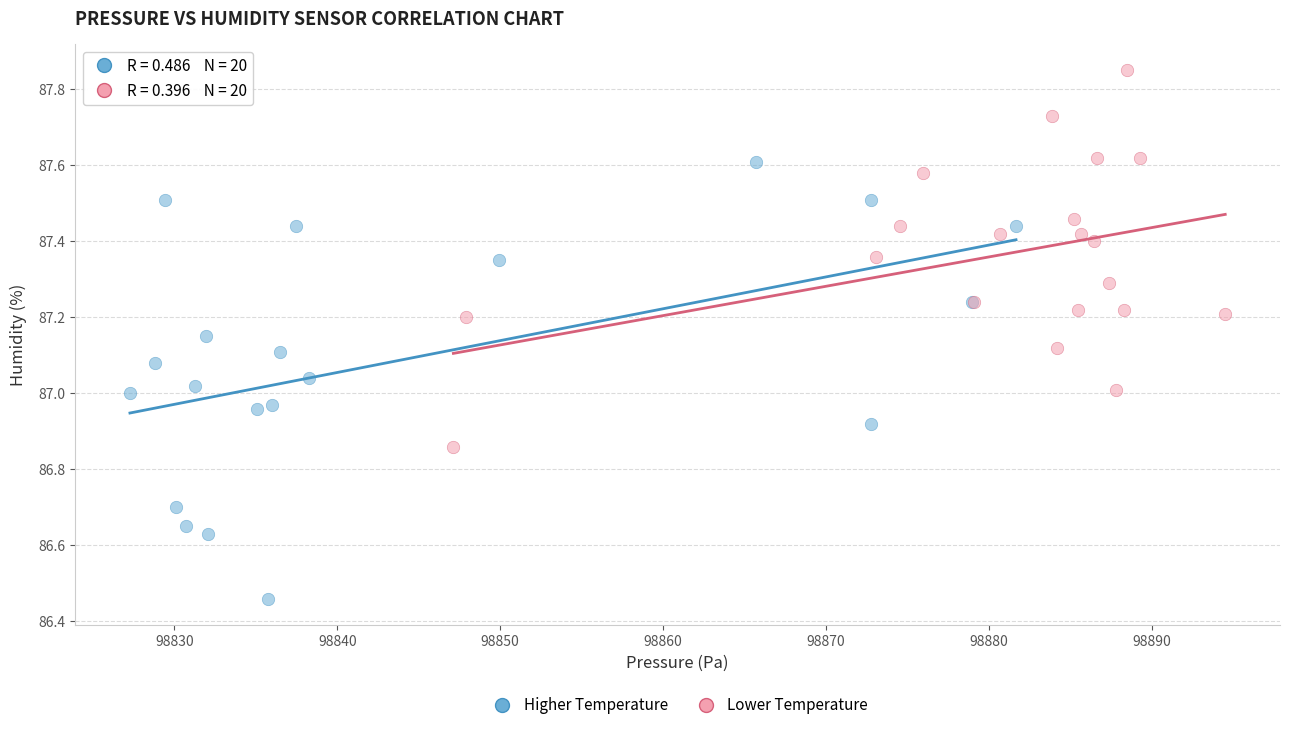

Which series has the widest spread of Y values?

Higher Temperature